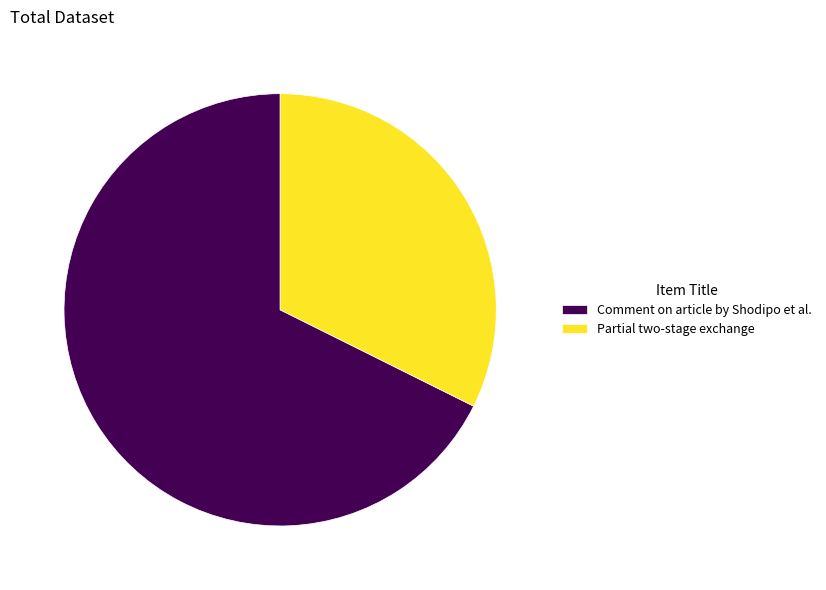

Is Comment on article by Shodipo et al. the majority of the pie?

Yes